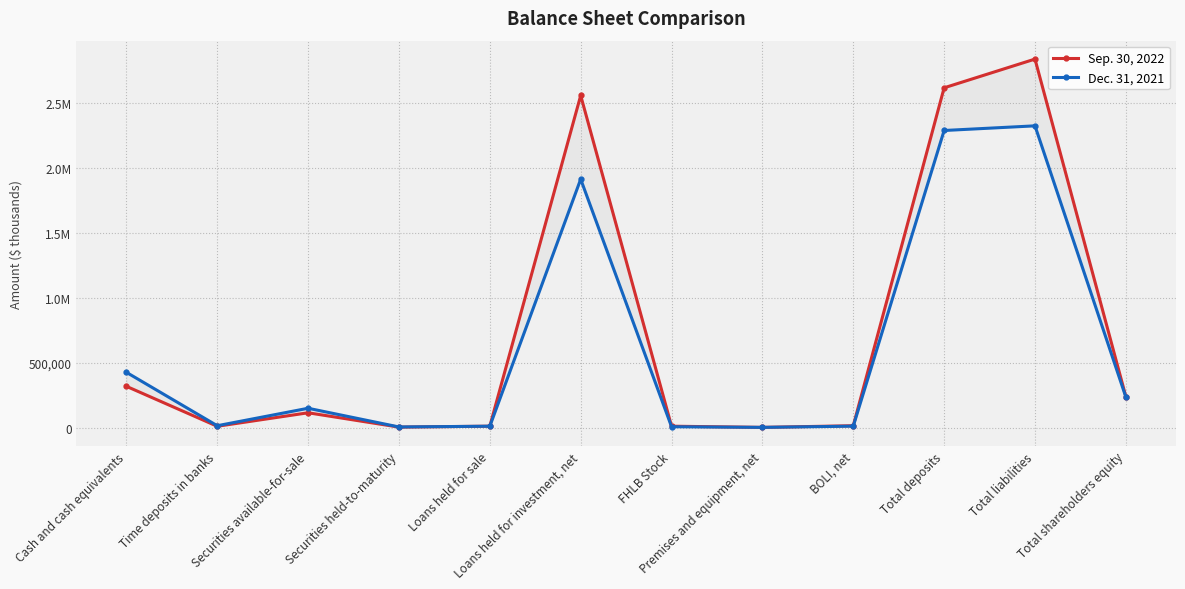

In Dec. 31, 2021, how many points are higher than both neighbors (excluding endpoints)?

3